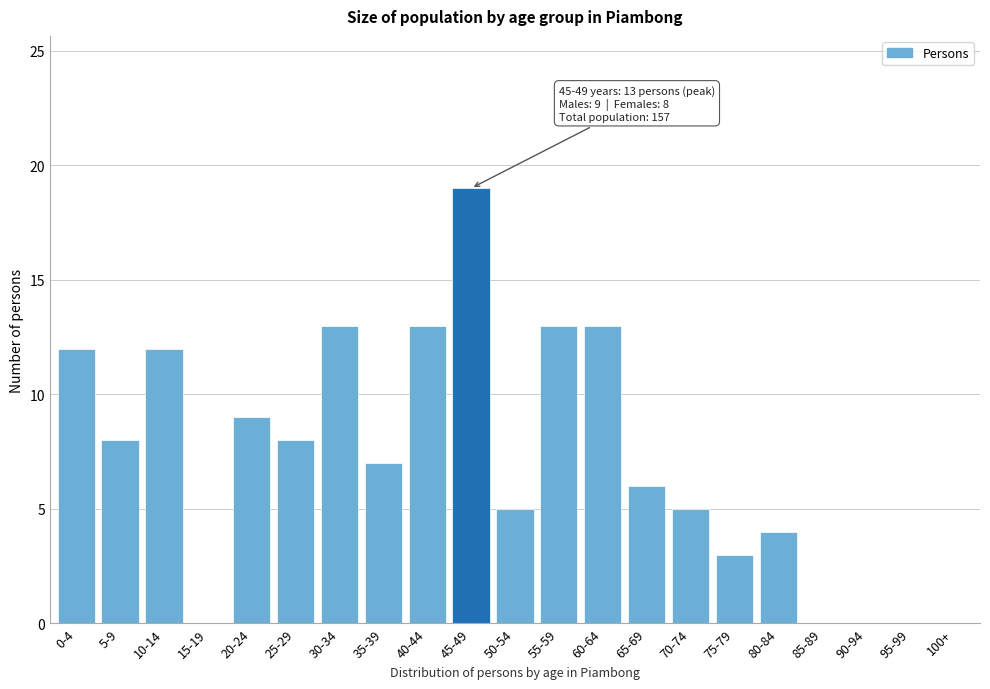

Reading left to right, what are all the values shown in this chart?

0-4=12	5-9=8	10-14=12	15-19=0	20-24=9	25-29=8	30-34=13	35-39=7	40-44=13	45-49=19	50-54=5	55-59=13	60-64=13	65-69=6	70-74=5	75-79=3	80-84=4	85-89=0	90-94=0	95-99=0	100+=0